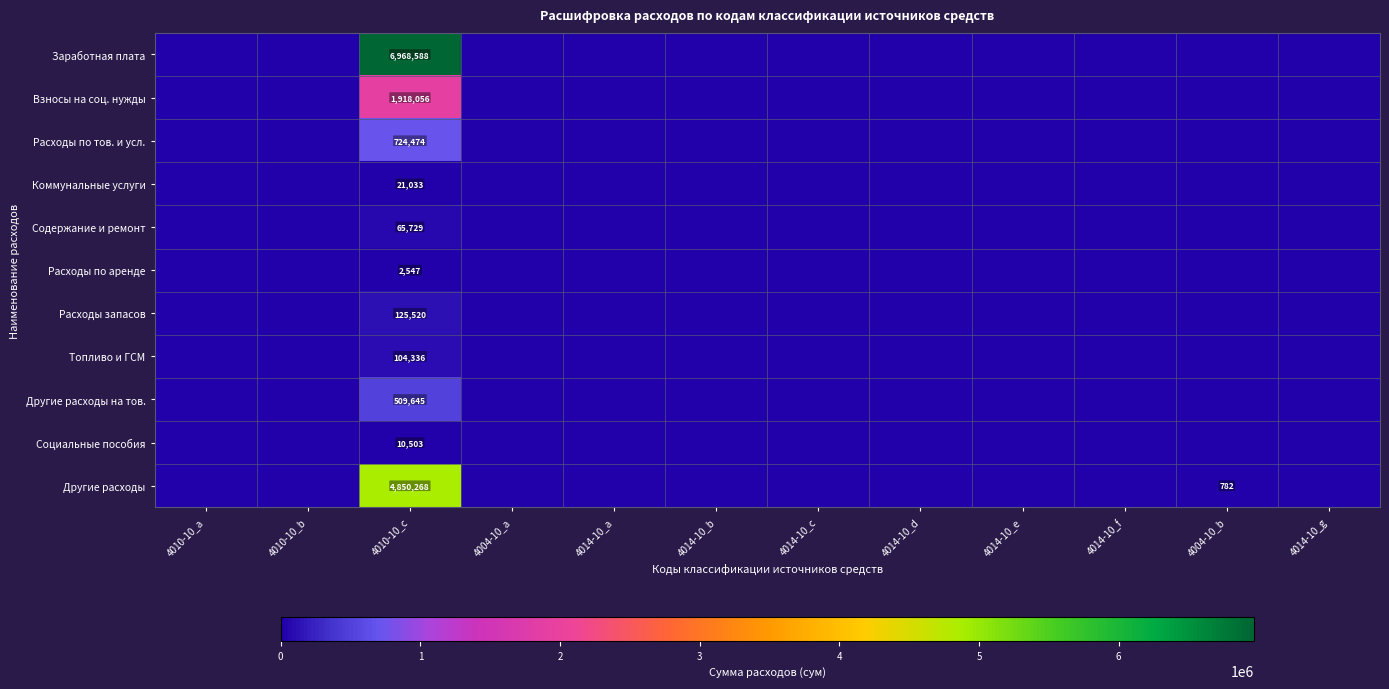

What is the difference between the highest and lowest values at 4010-10_c?

6966041